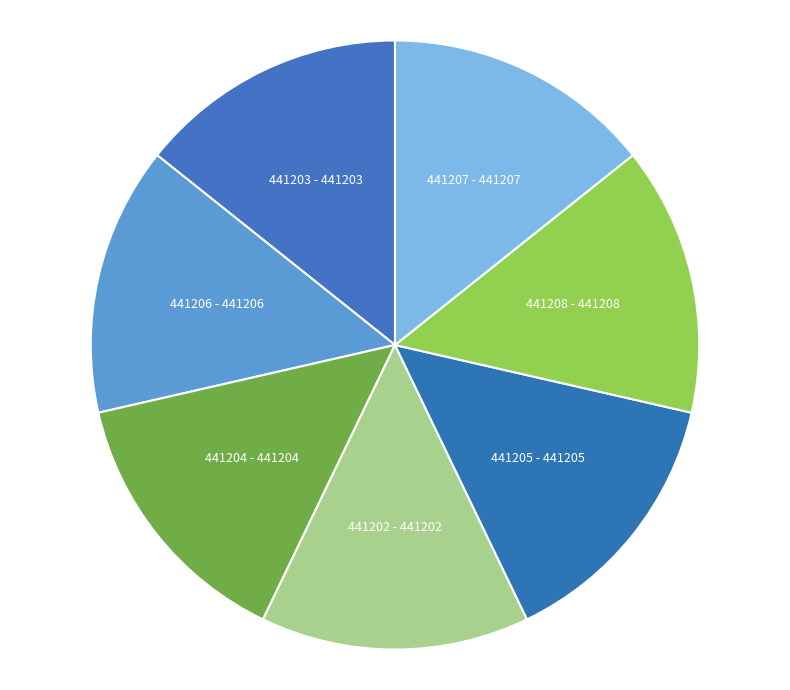

Is it true that 441205 is 1% of the pie?

False